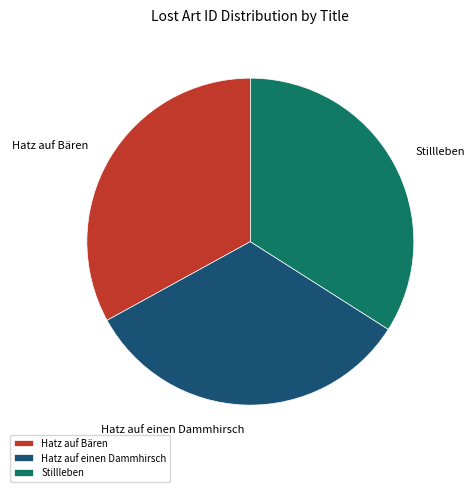

Combined, do Hatz auf Bären and Hatz auf einen Dammhirsch account for over 50%?

Yes